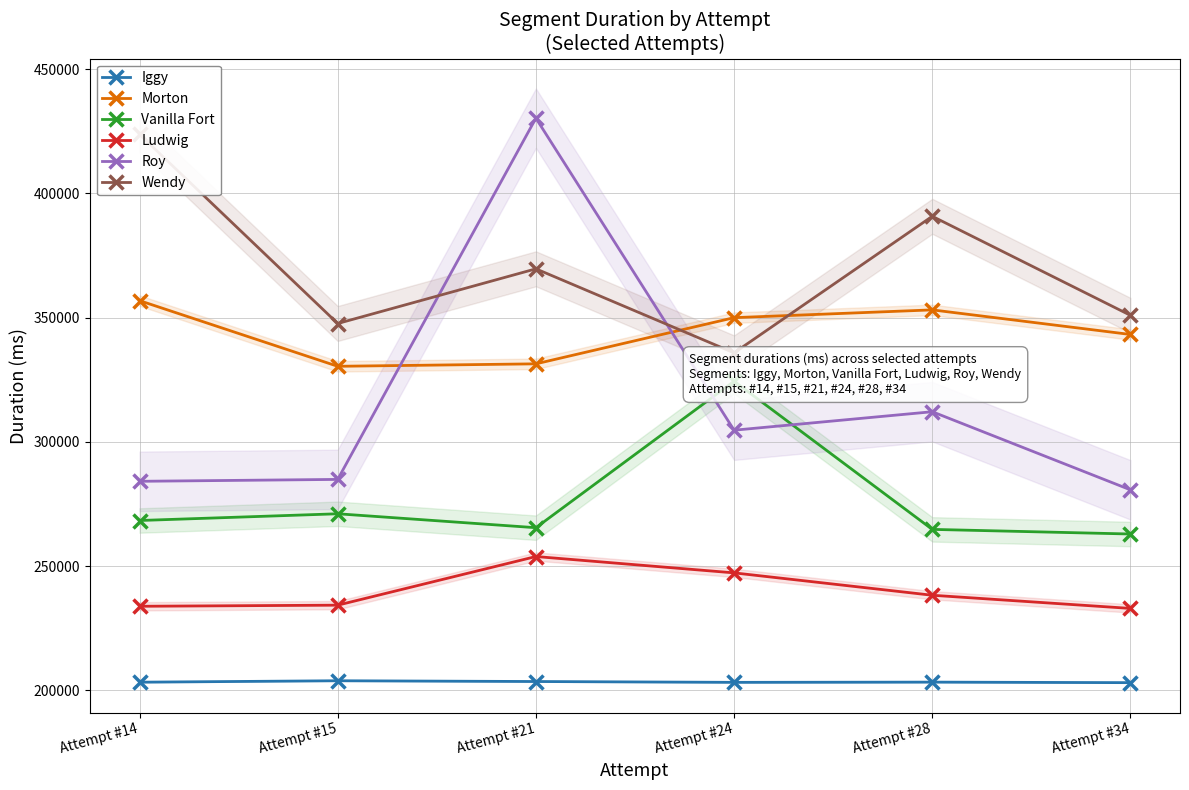

How many interior local valleys does the Morton series have?

1